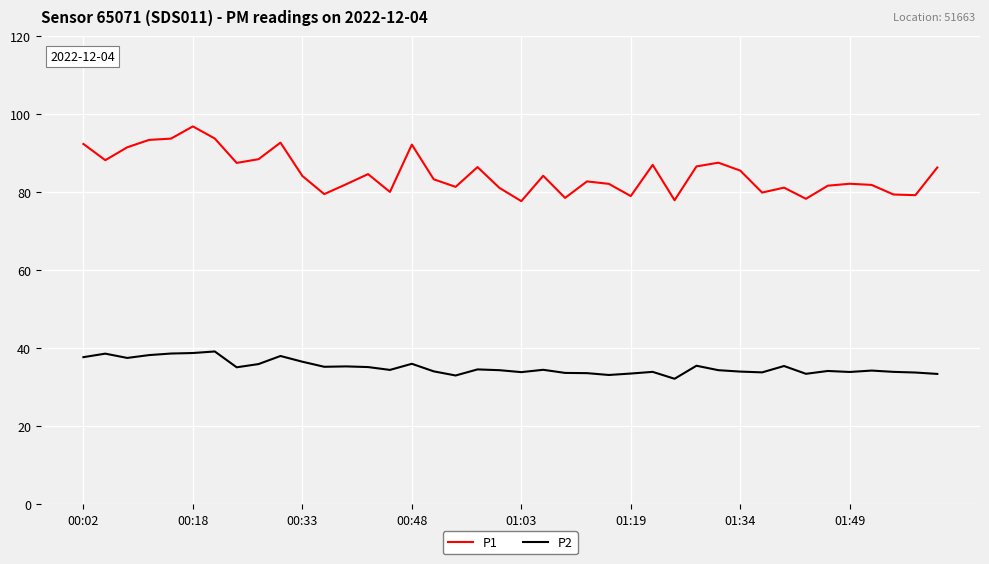

Which series has the widest spread of values?

P1